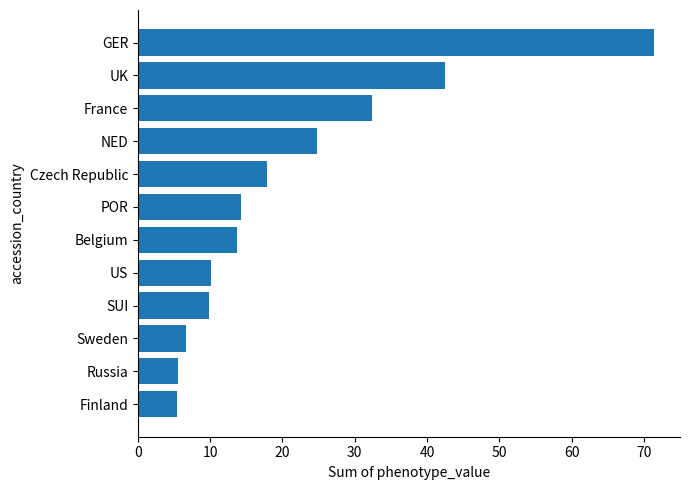

How many values are below 14?

6